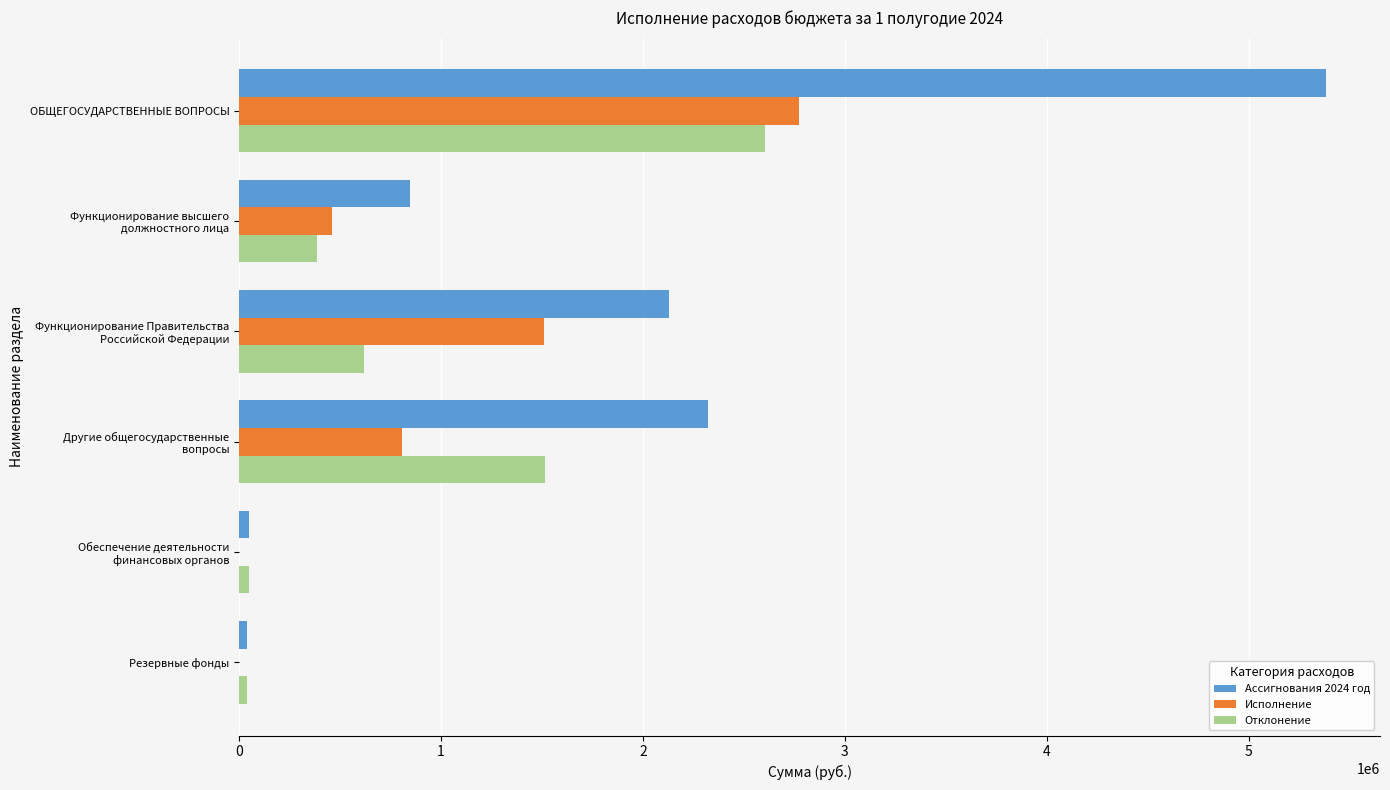

What is the sum of all Отклонение values?

5212282.2